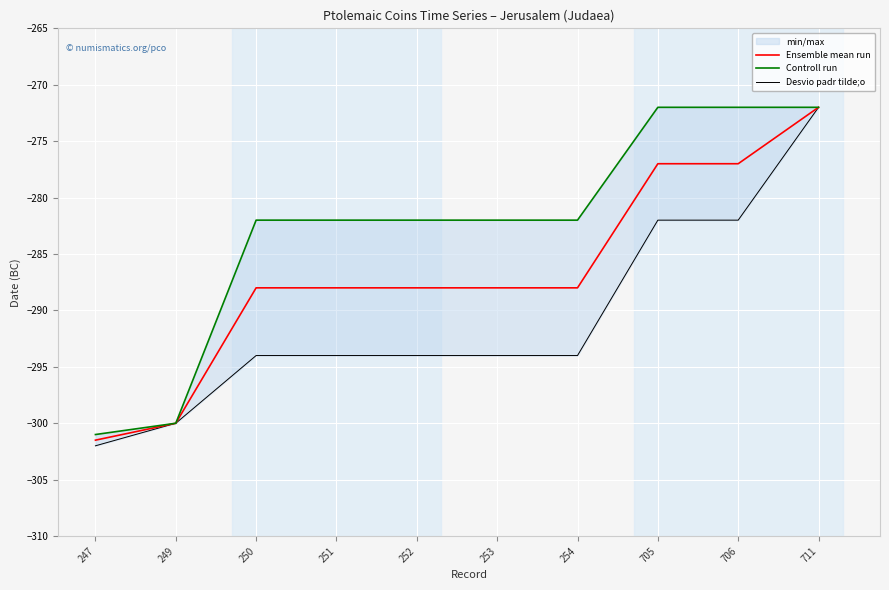

True or false: Controll run has more than 2 interior local peaks.

False